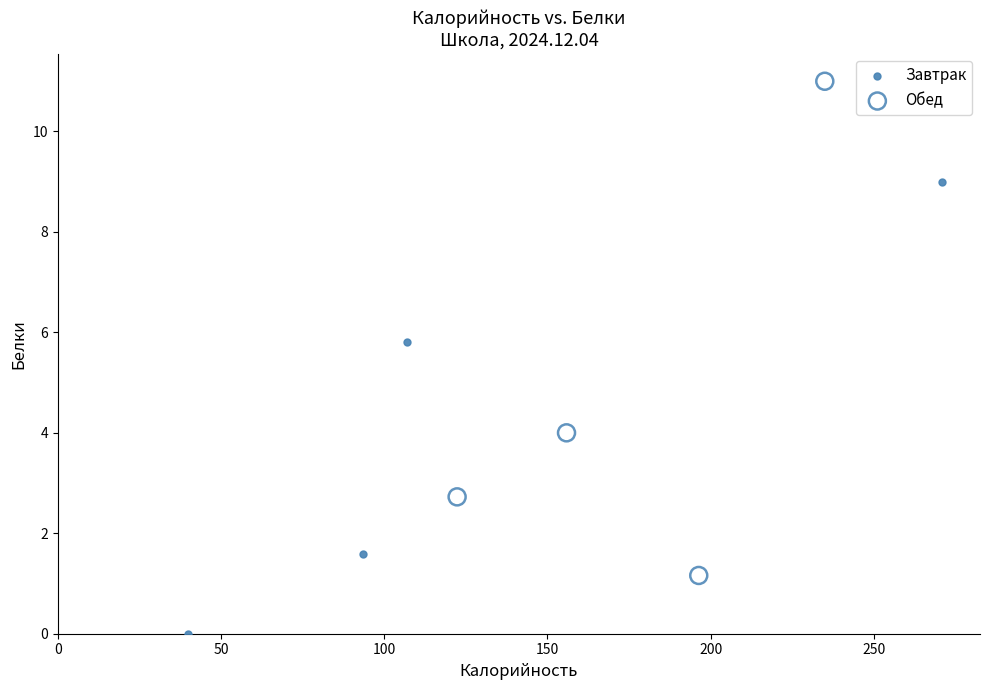

Which series contains the lowest Y value?

Завтрак